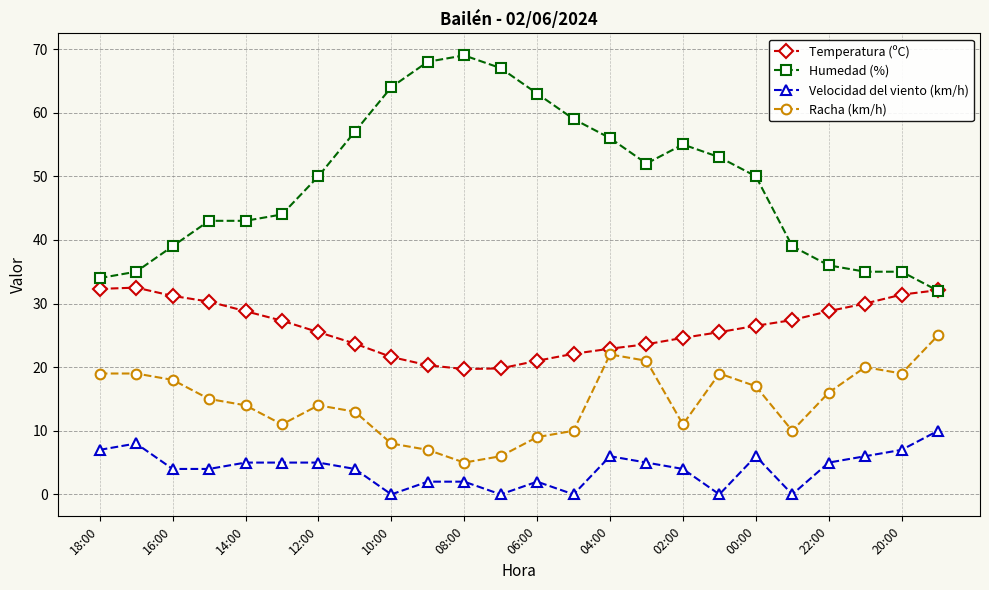

At how many categories does at least one series exceed 45?

13